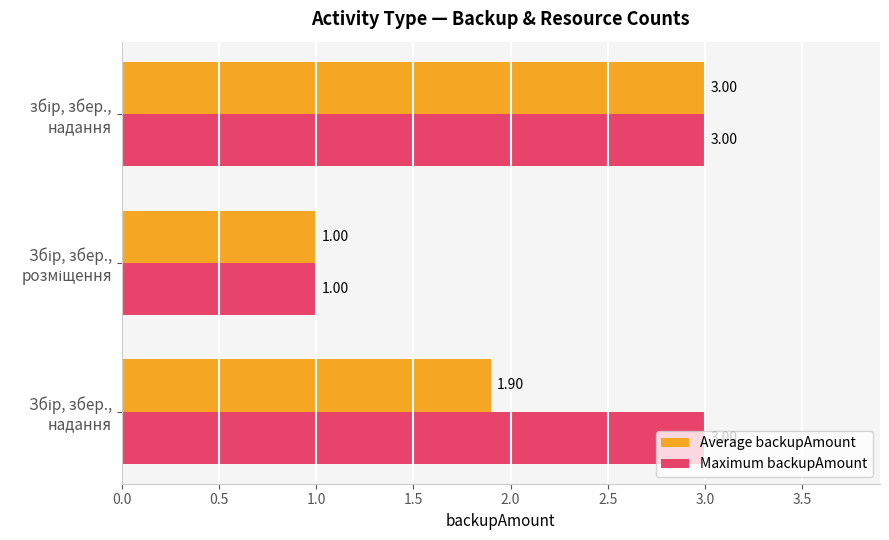

Rank the series by their average value, from highest to lowest.

Maximum backupAmount, Average backupAmount